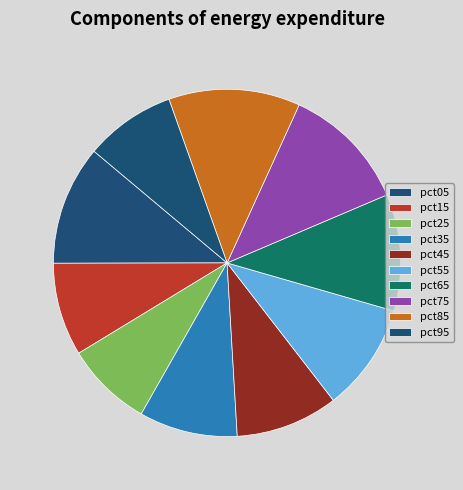

What is the smallest slice in the pie chart?

pct25